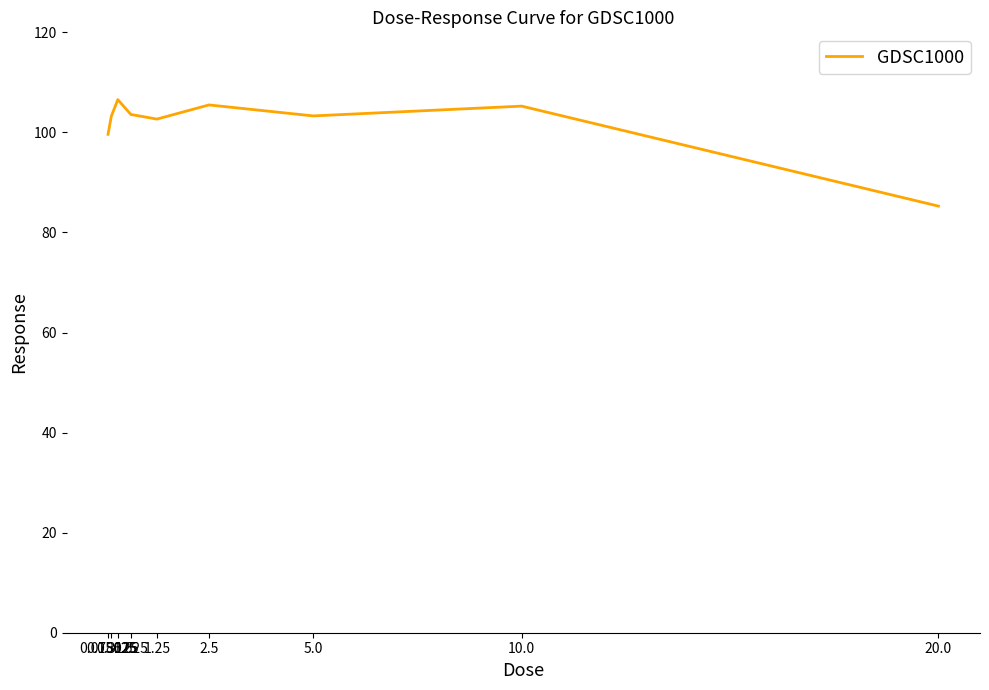

What is the greatest value displayed?

106.6